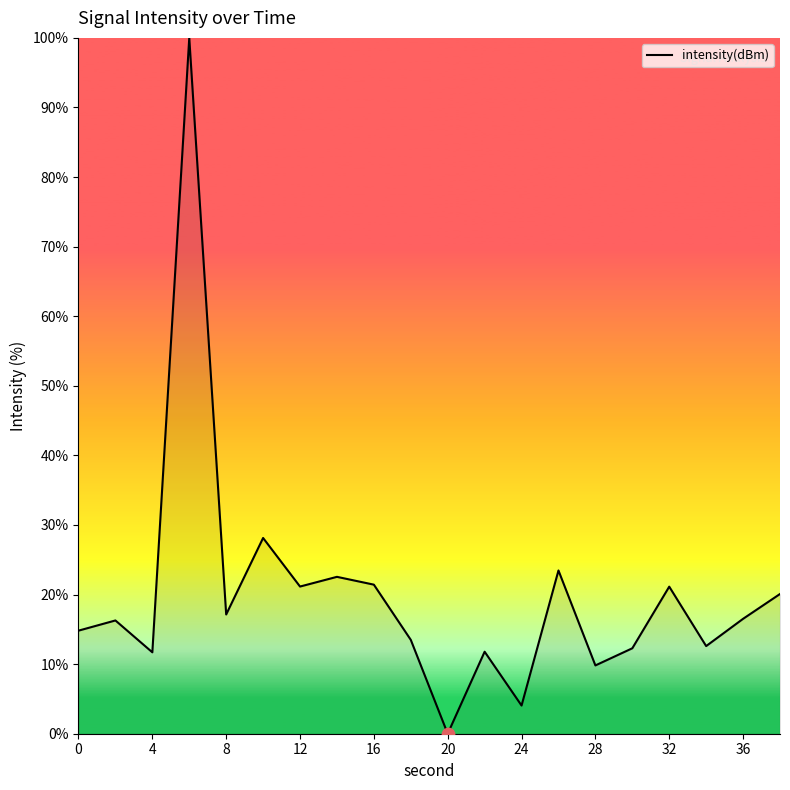

What is the greatest value displayed?

100.0